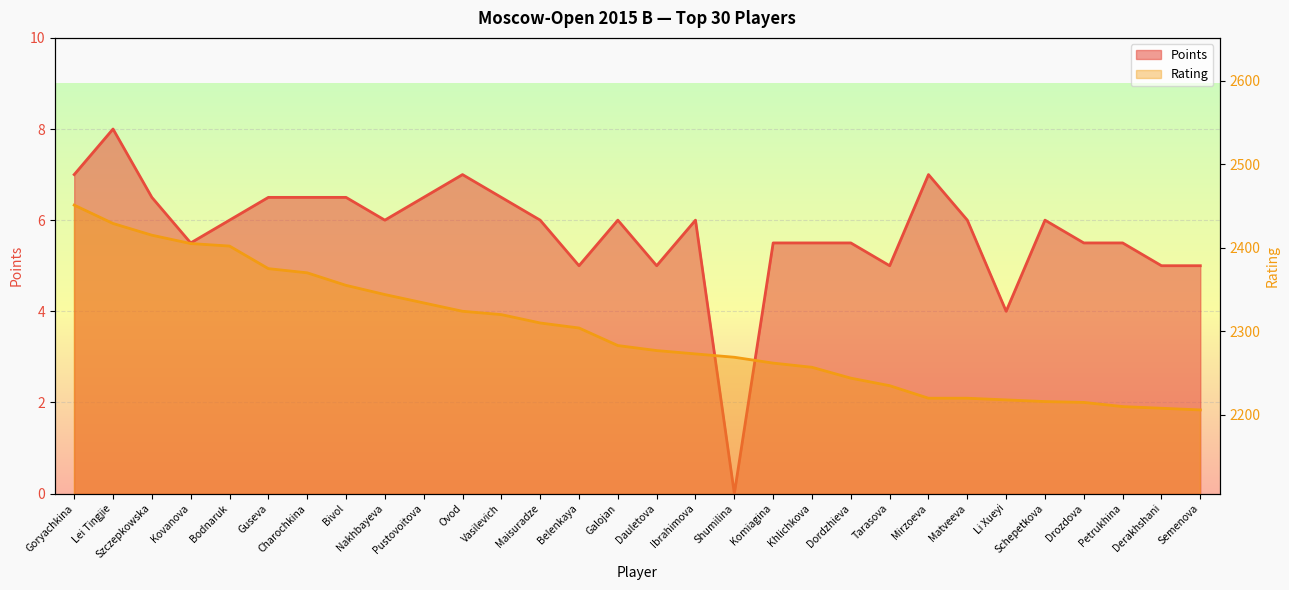

What are all the series names shown in the legend?

Points, Rating